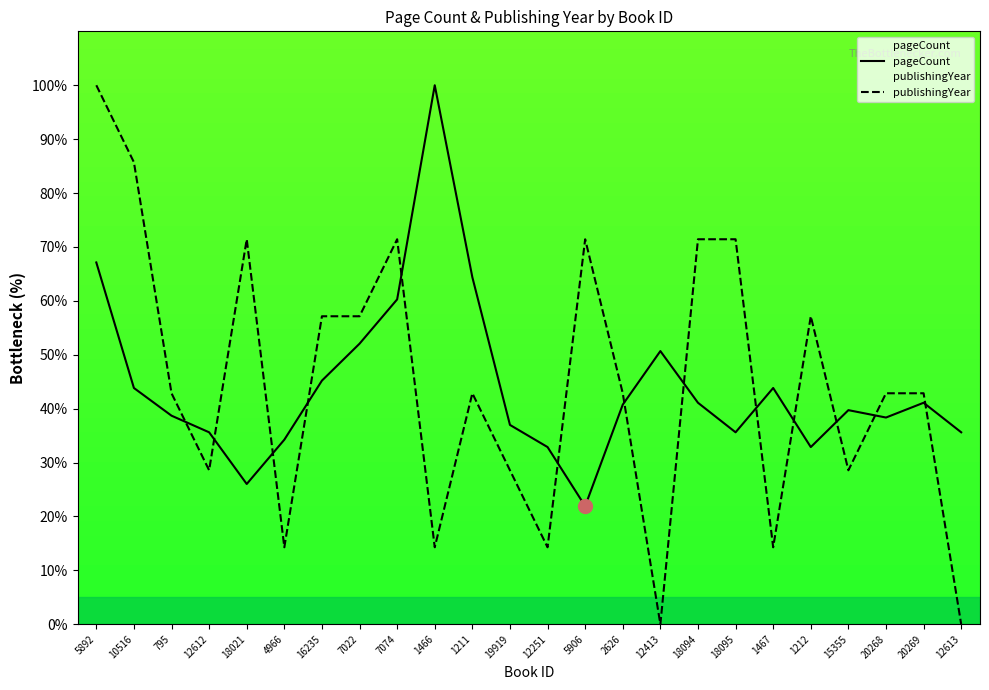

How many lines are shown in the chart?

2